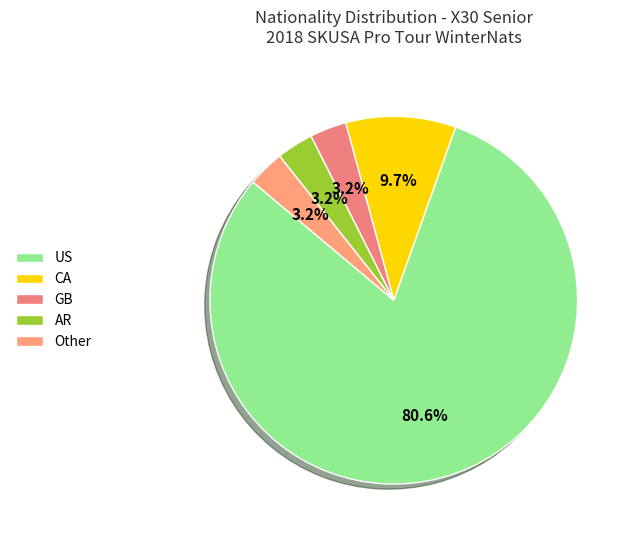

How many segments does this pie chart have?

5